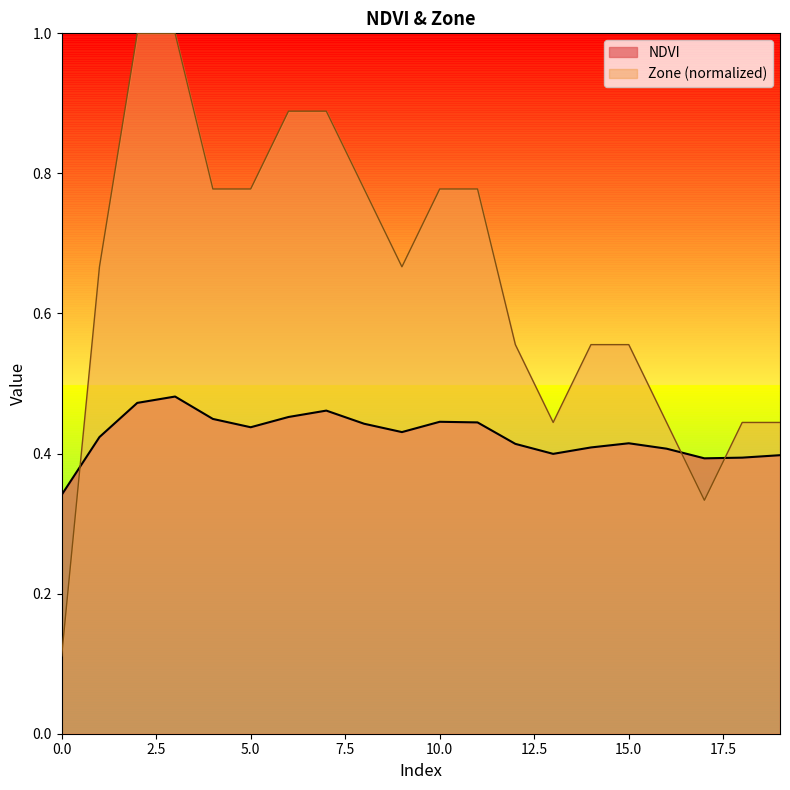

How many values are between 0 and 1?

20